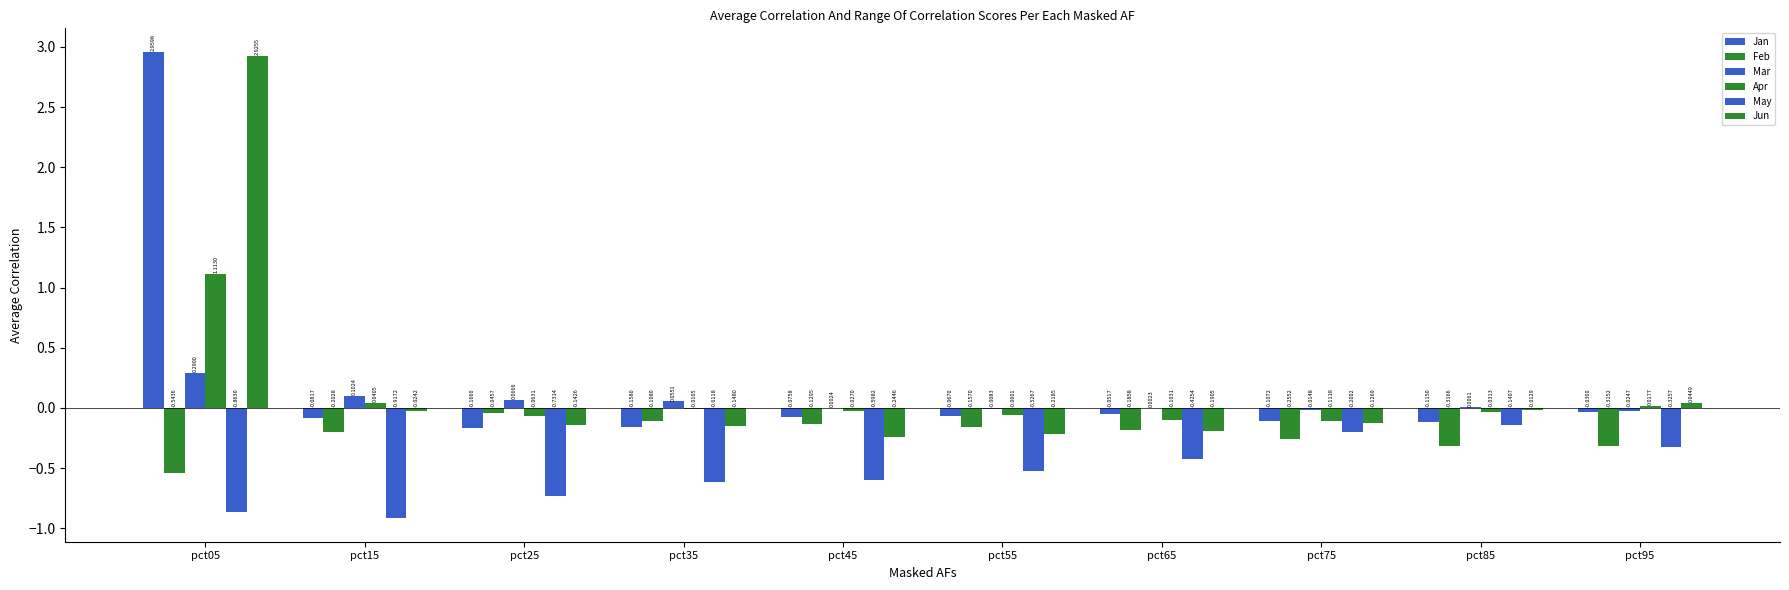

Which series has the largest range (max minus min)?

Jun